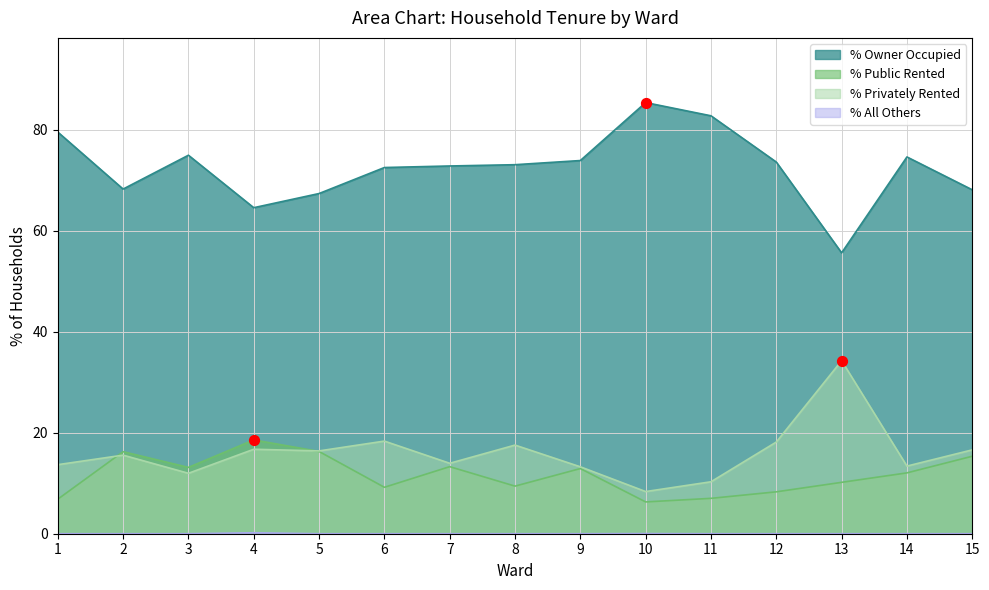

At how many categories does at least one series exceed 53?

15